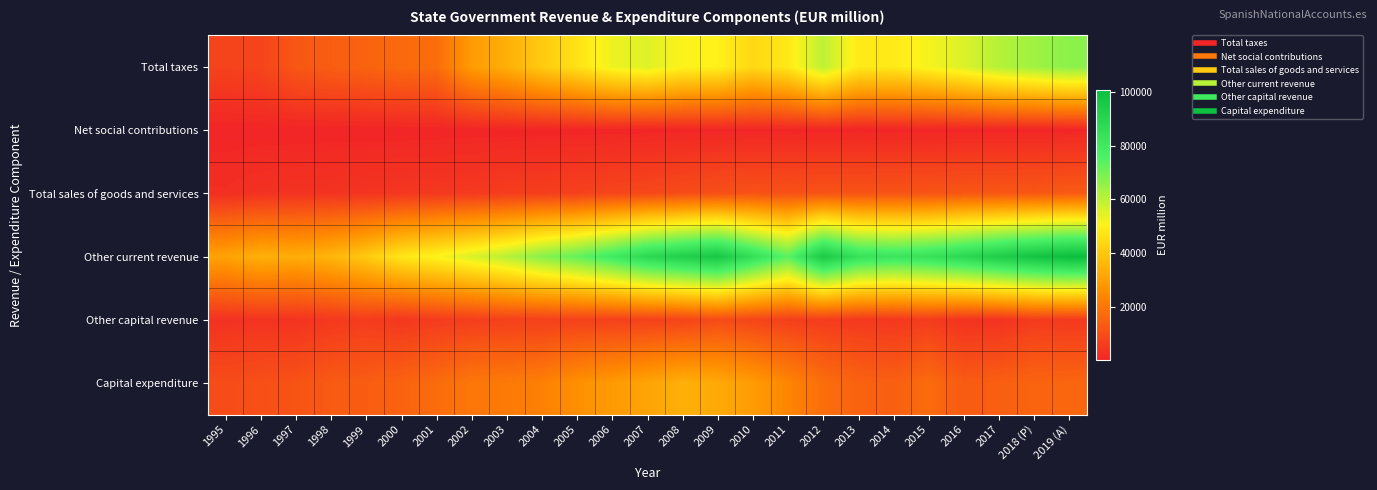

Reading right to left, what are all the values shown in this chart?

Total taxes: 2019 (A)=66671	2018 (P)=63829	2017=60918	2016=55480	2015=51672	2014=48366	2013=48433	2012=59748	2011=48048	2010=44058	2009=50334	2008=50840	2007=54997	2006=52842	2005=46491	2004=40731	2003=34012	2002=29226	2001=17578	2000=16885	1999=15353	1998=13831	1997=12264	1996=7558	1995=7194
Net social contributions: 2019 (A)=342	2018 (P)=320	2017=306	2016=286	2015=337	2014=333	2013=276	2012=349	2011=463	2010=481	2009=487	2008=449	2007=412	2006=374	2005=351	2004=290	2003=260	2002=237	2001=180	2000=162	1999=125	1998=109	1997=109	1996=104	1995=98
Total sales of goods and services: 2019 (A)=13140	2018 (P)=12309	2017=12151	2016=12104	2015=11551	2014=11476	2013=11346	2012=11247	2011=10765	2010=11069	2009=10501	2008=9656	2007=8548	2006=7889	2005=6838	2004=6213	2003=5842	2002=5067	2001=4727	2000=4408	1999=3924	1998=3698	1997=3521	1996=3109	1995=2324
Other current revenue: 2019 (A)=100810	2018 (P)=97837	2017=93607	2016=88335	2015=83818	2014=81902	2013=83587	2012=95269	2011=73498	2010=84775	2009=96116	2008=92218	2007=87941	2006=79569	2005=72415	2004=67243	2003=60489	2002=55606	2001=50912	2000=47530	1999=40489	1998=35543	1997=33502	1996=34291	1995=31014
Other capital revenue: 2019 (A)=5052	2018 (P)=5440	2017=3373	2016=3382	2015=5609	2014=4645	2013=4994	2012=5678	2011=6471	2010=7952	2009=9417	2008=7510	2007=6936	2006=6839	2005=6925	2004=6606	2003=6733	2002=6188	2001=5480	2000=4418	1999=5796	1998=4748	1997=3520	1996=3510	1995=3130
Capital expenditure: 2019 (A)=16087	2018 (P)=15598	2017=14297	2016=13167	2015=17433	2014=14412	2013=15208	2012=17949	2011=23733	2010=29370	2009=32633	2008=34145	2007=31349	2006=28840	2005=26367	2004=22397	2003=21042	2002=20220	2001=17443	2000=15264	1999=13781	1998=13120	1997=11221	1996=10515	1995=9696